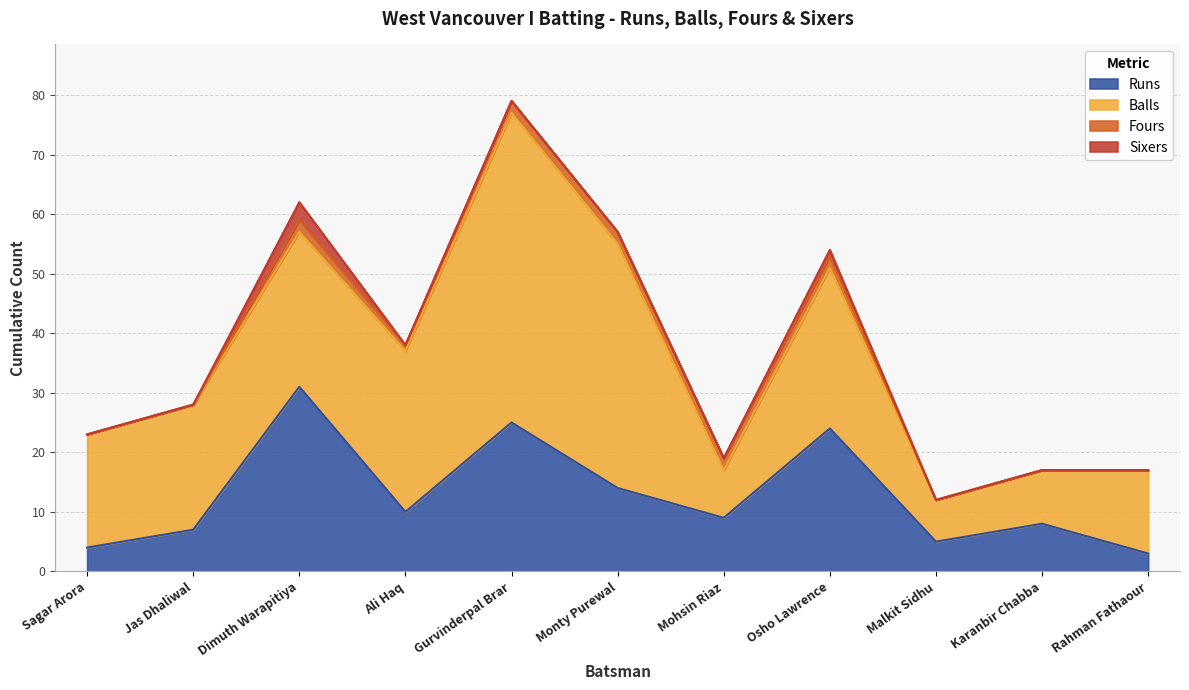

What is the label of the 11th point from the left?

Rahman Fathaour